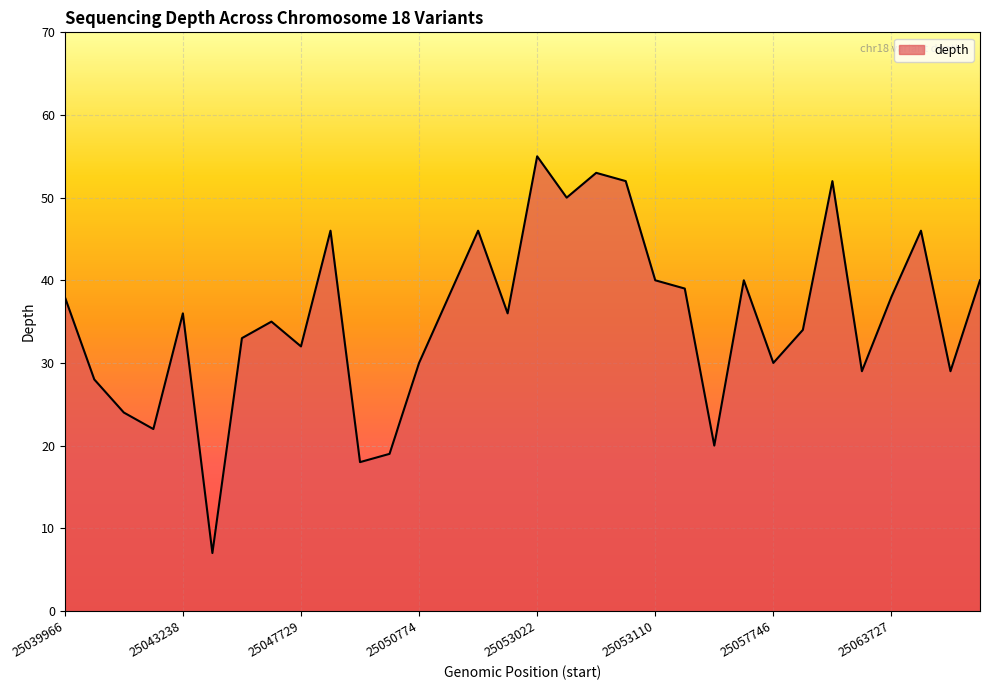

What is the maximum value shown in the chart?

55